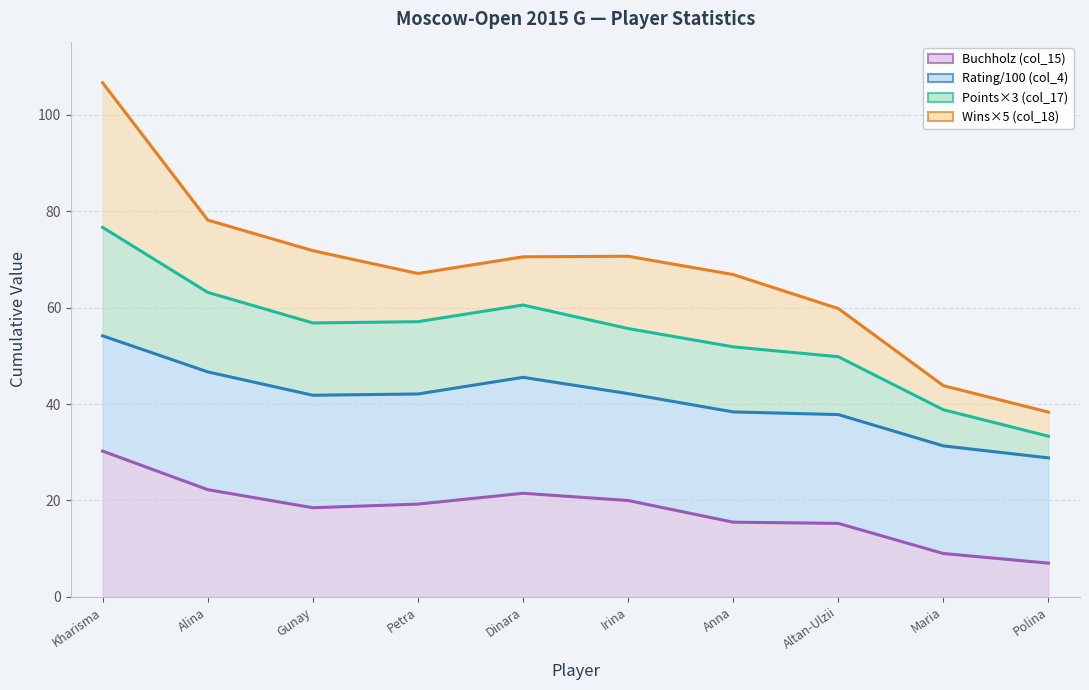

True or false: Points (col_17) and Buchholz (col_15) cross at least once.

False